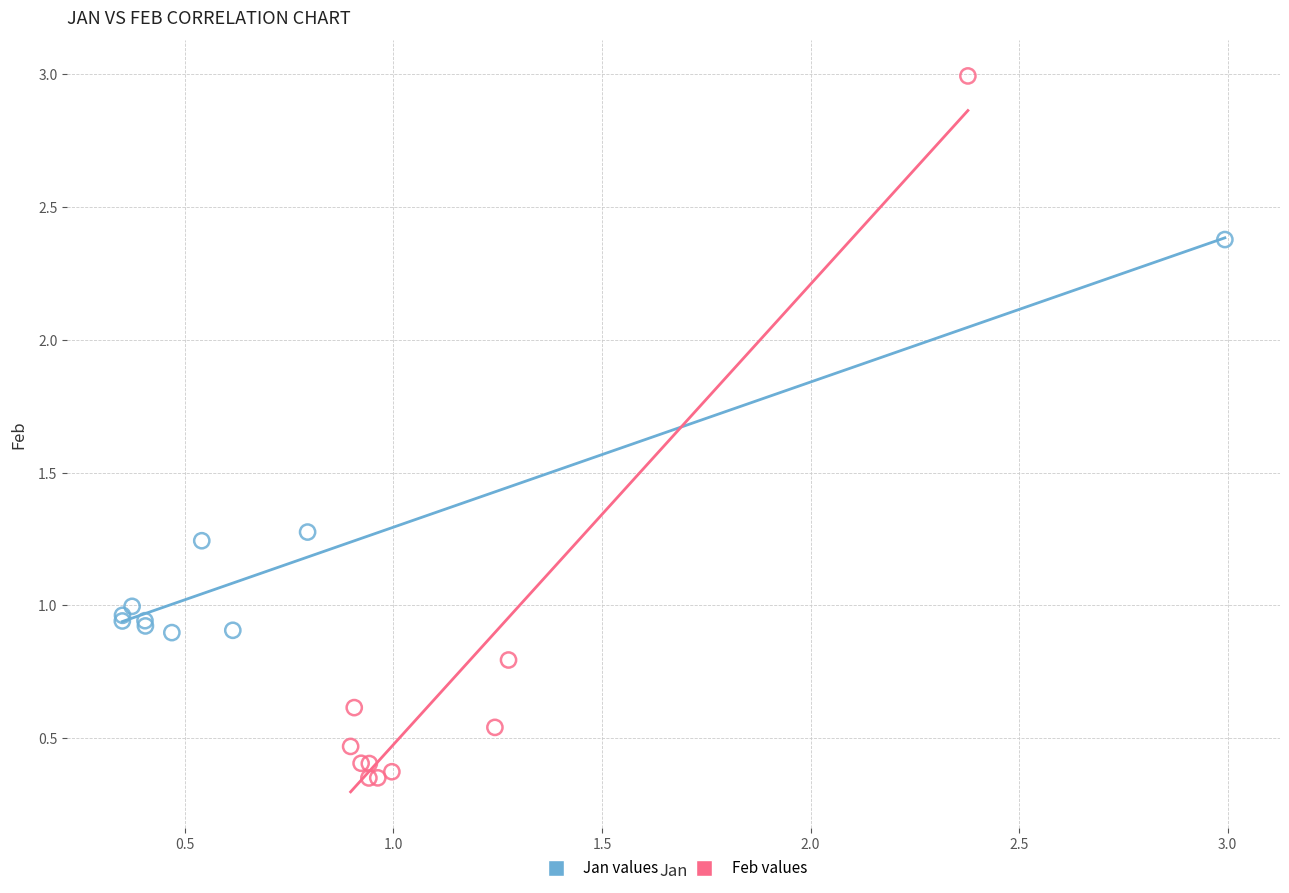

Which series contains the highest Y value?

Feb values